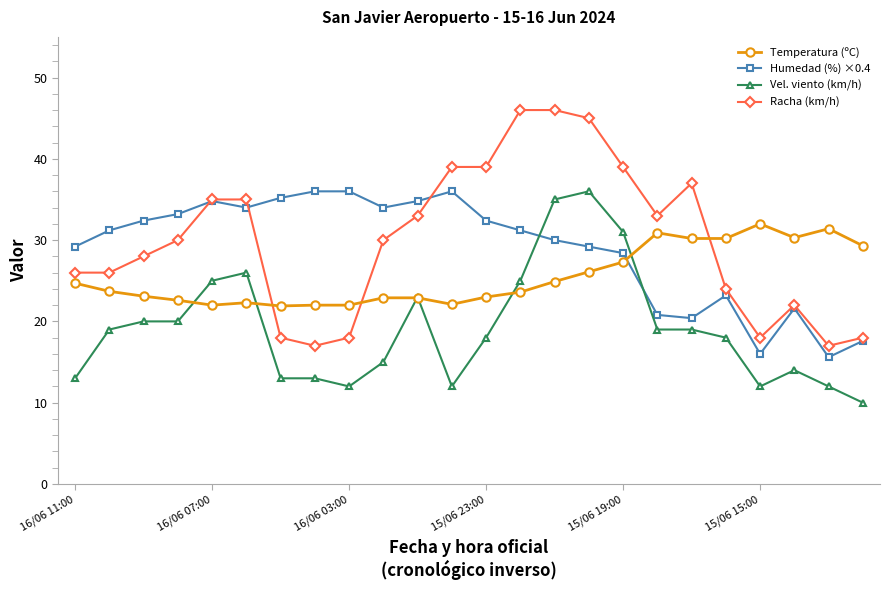

True or false: Humedad (%) ×0.4 and Vel. viento (km/h) intersect in this chart.

True